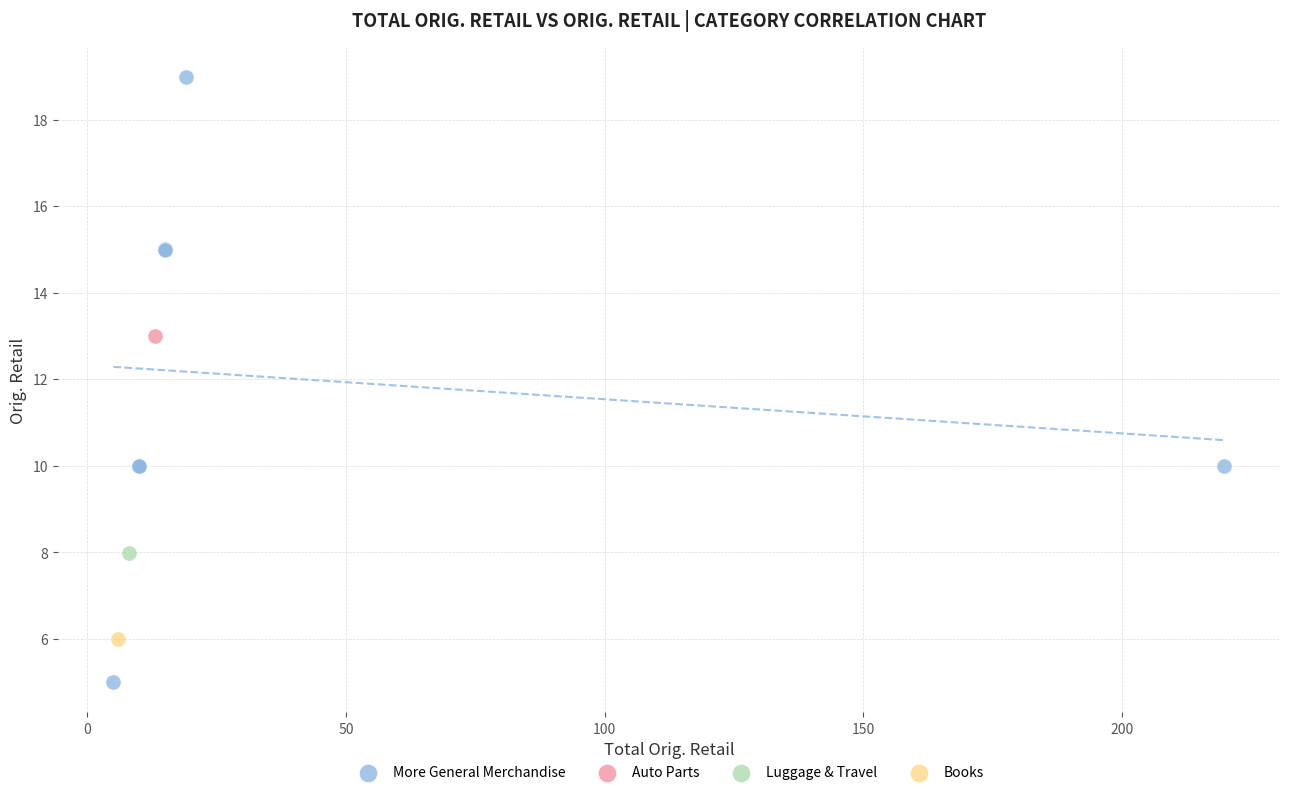

What are all the series names shown in the legend?

More General Merchandise, Auto Parts, Luggage & Travel, Books